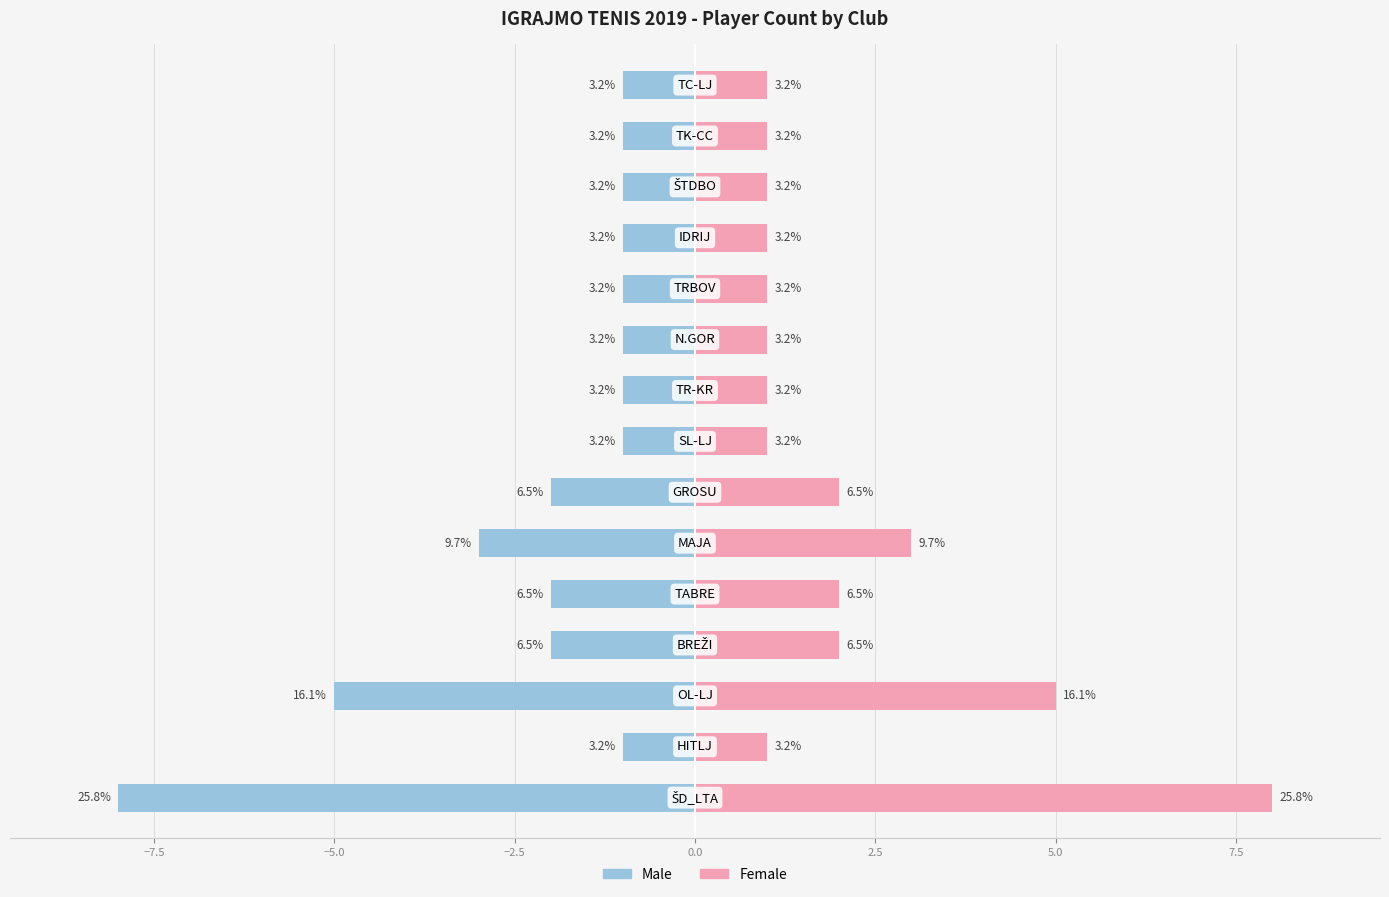

Are the bars horizontal?

Yes